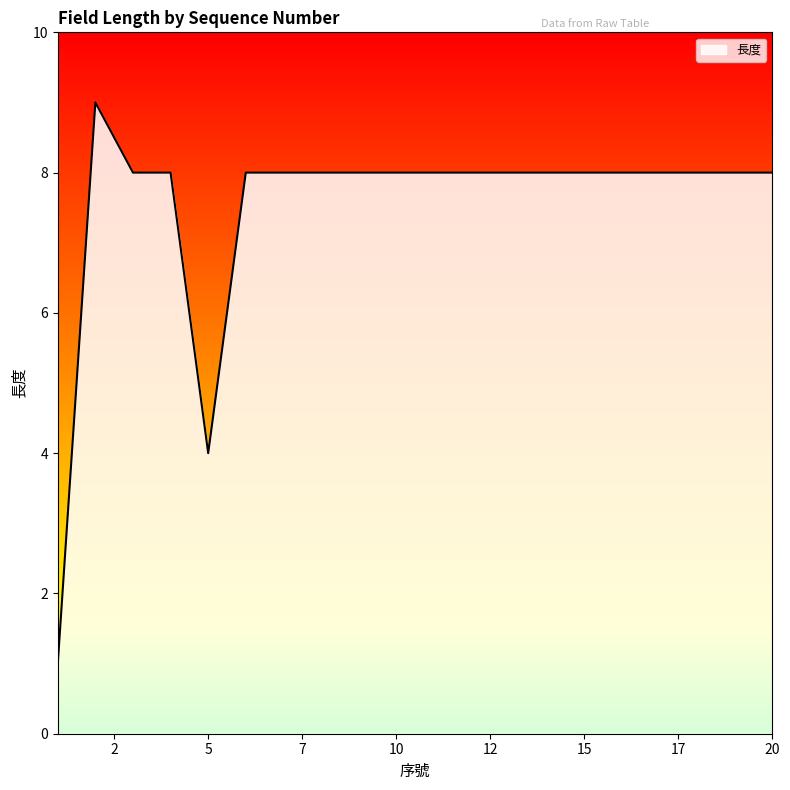

What is the maximum value shown in the chart?

9